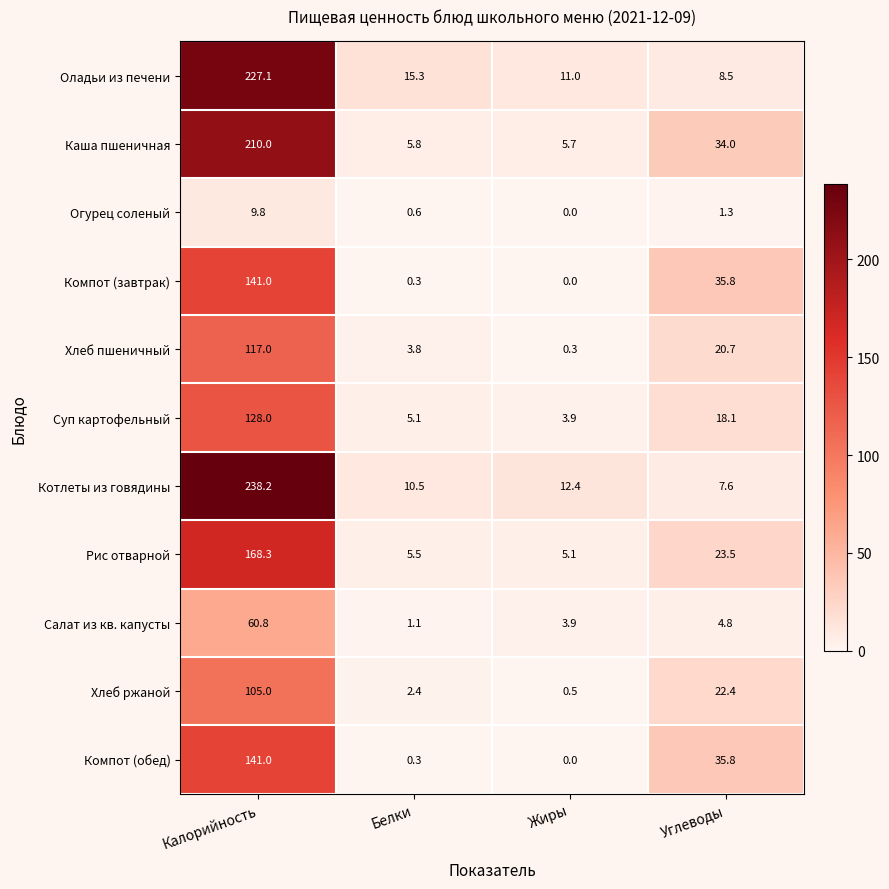

What is the difference between the highest and lowest values at Жиры?

12.4